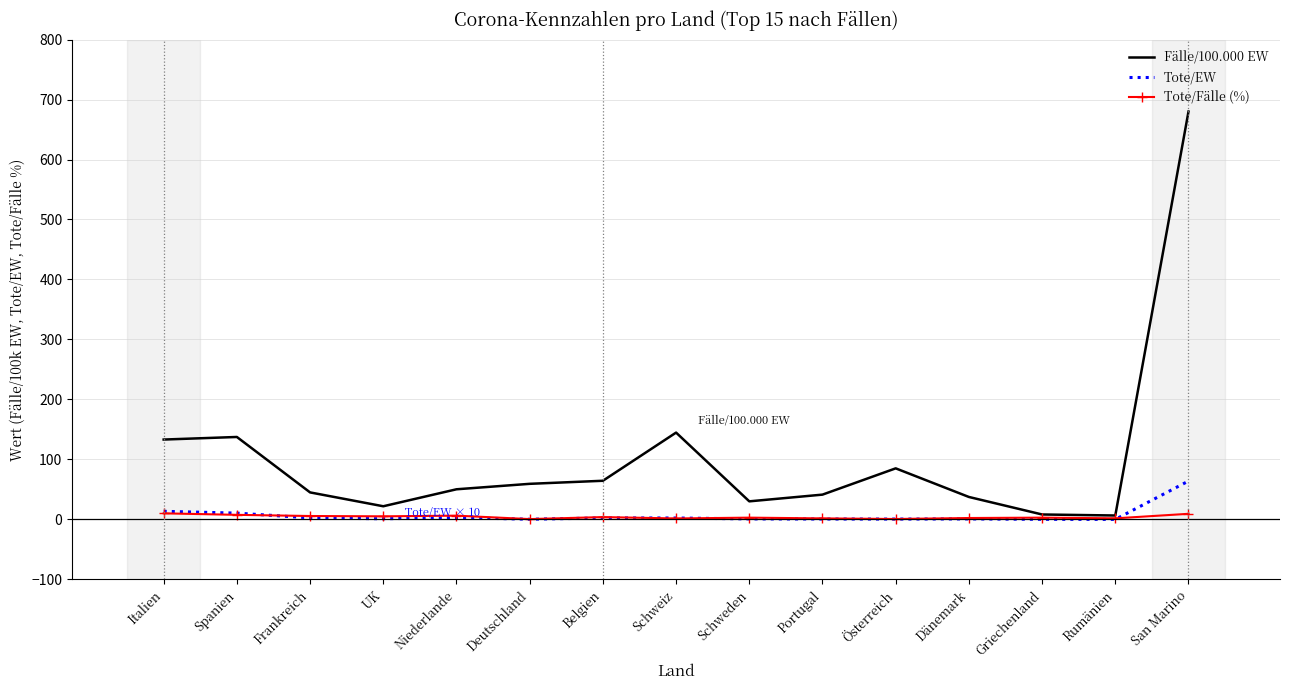

Which series has the widest spread of values?

Fälle/100.000 EW